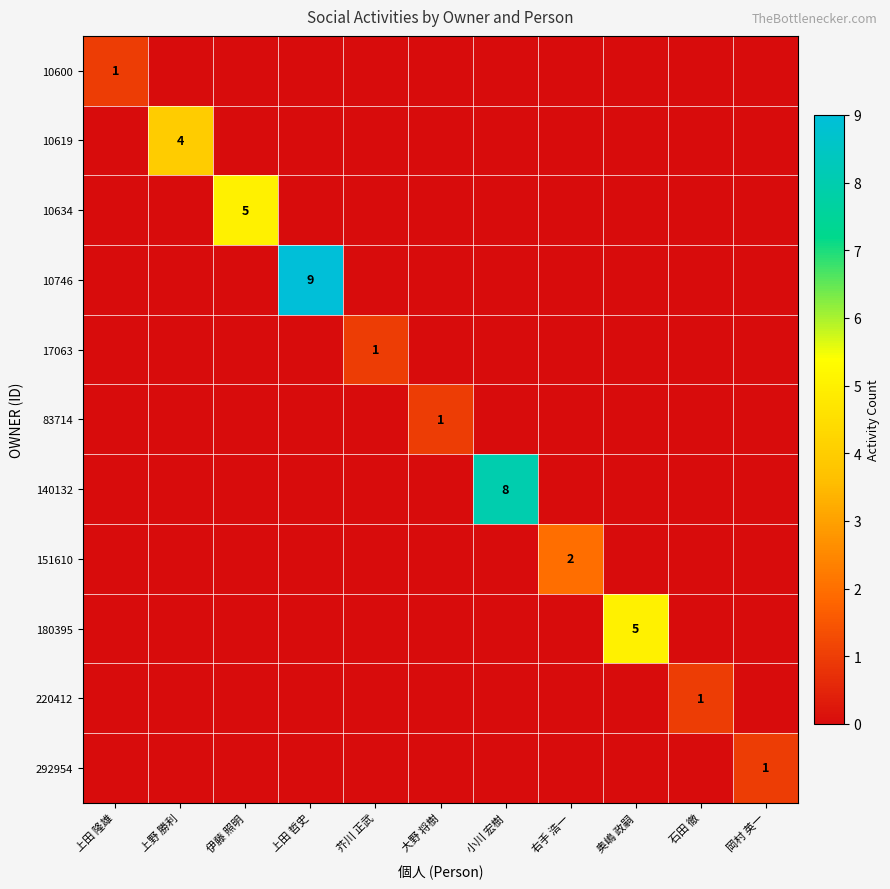

How many categories are shown in the chart?

11